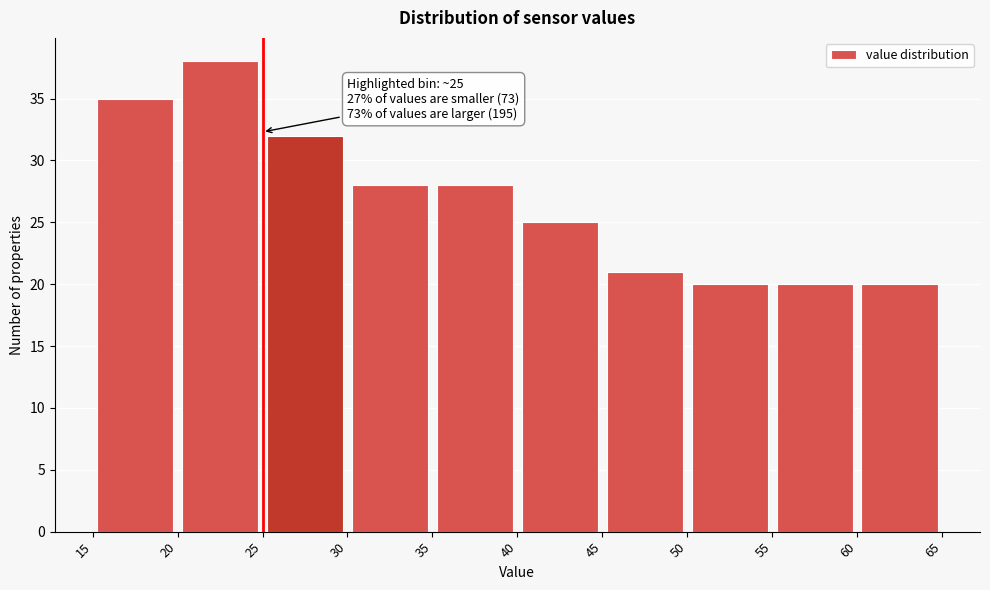

Over which range of the x-axis is the bar tallest?

20 to 25